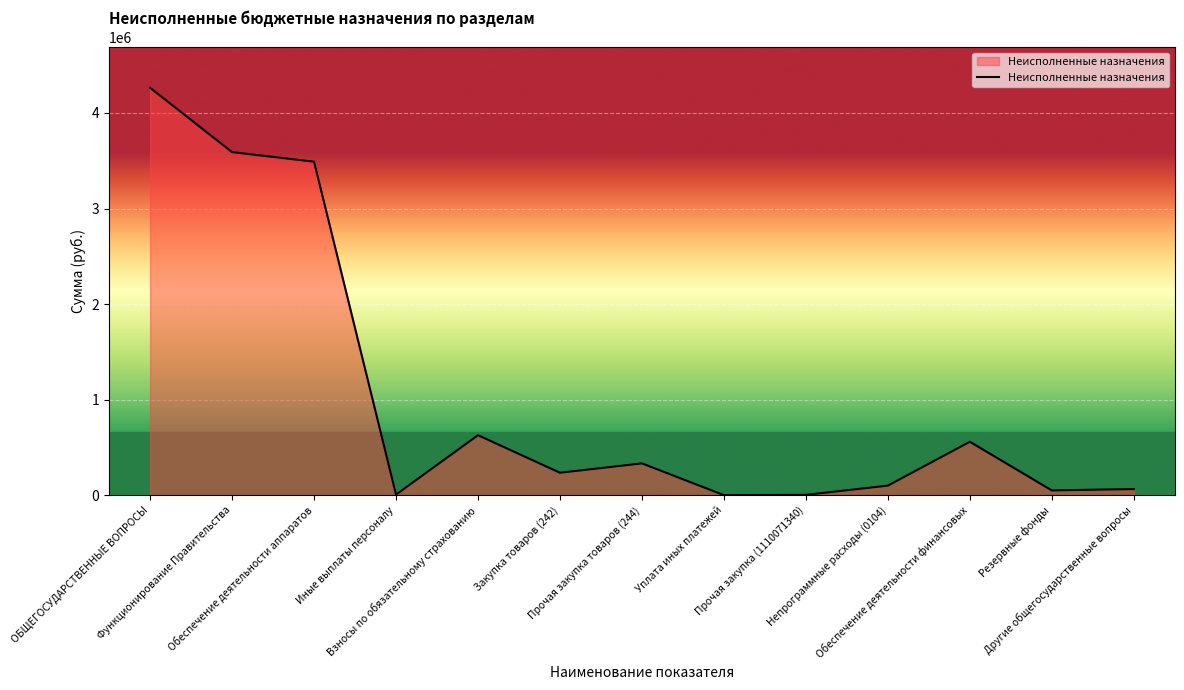

Read the value at Резервные фонды.

50000.0